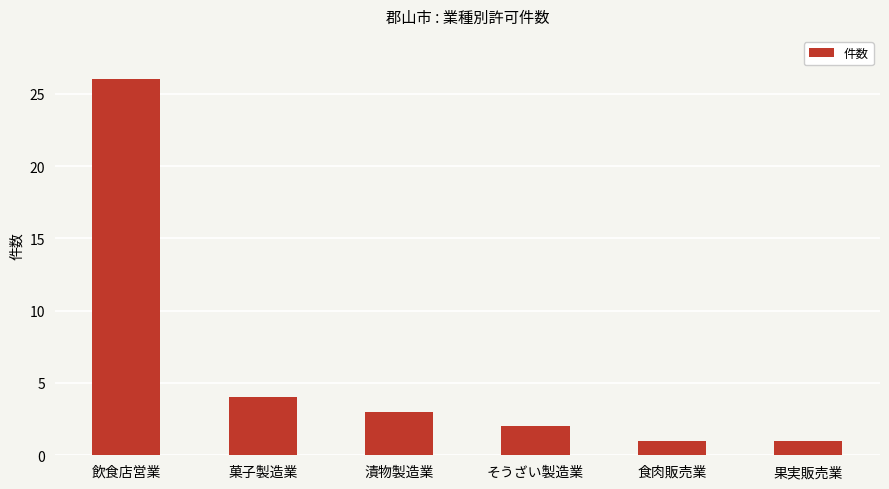

Is it true that the value at 飲食店営業 is 26?

True